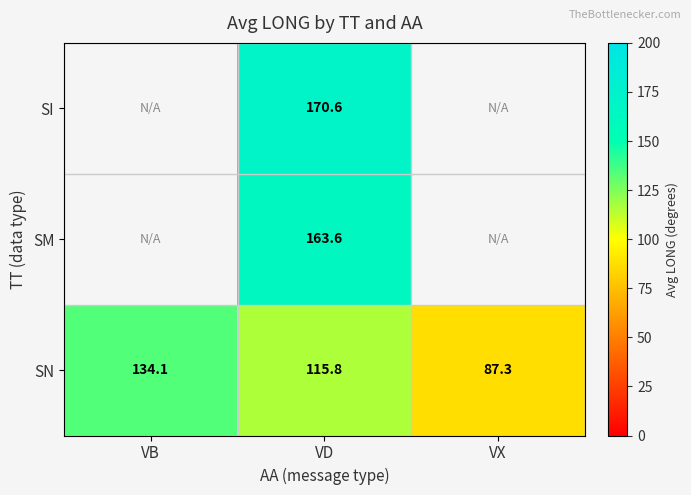

What is the total value across all series at VD?

450.0